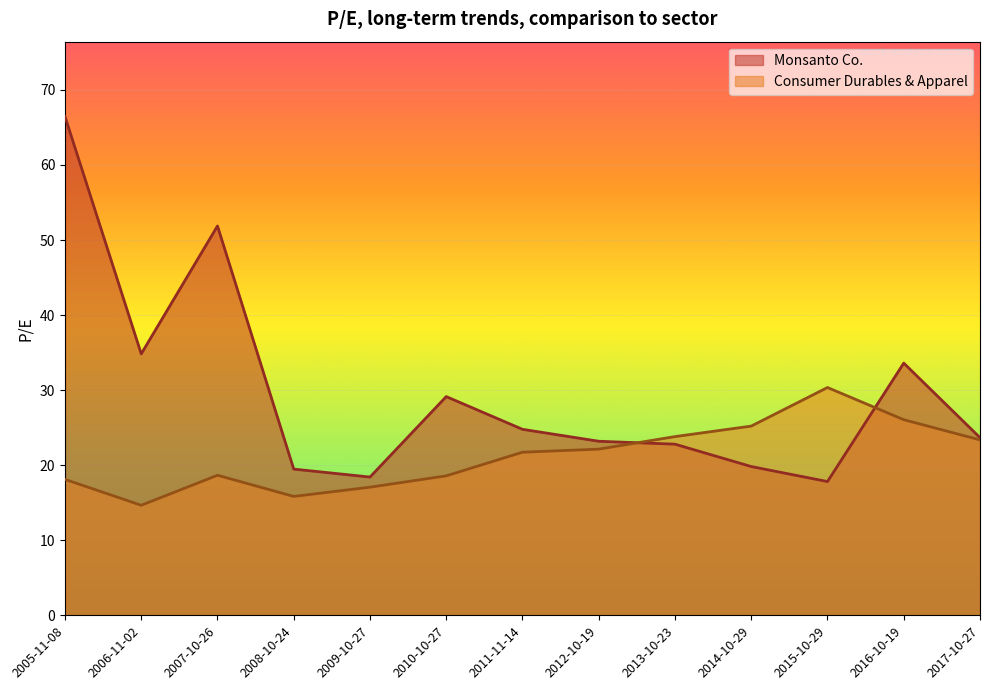

What is the sum of all Monsanto Co. values?

385.9